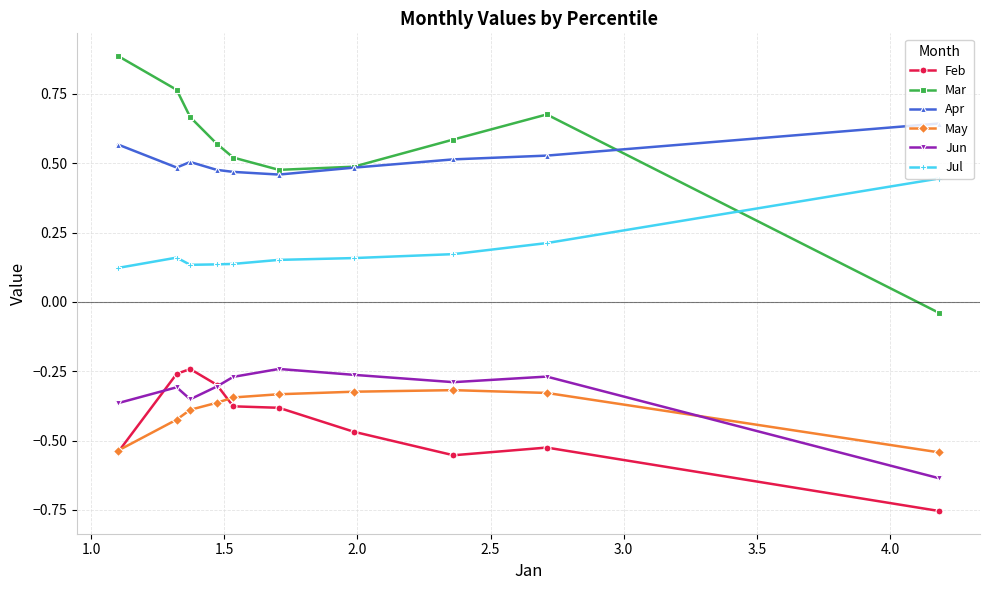

What are all the series names shown in the legend?

Feb, Mar, Apr, May, Jun, Jul